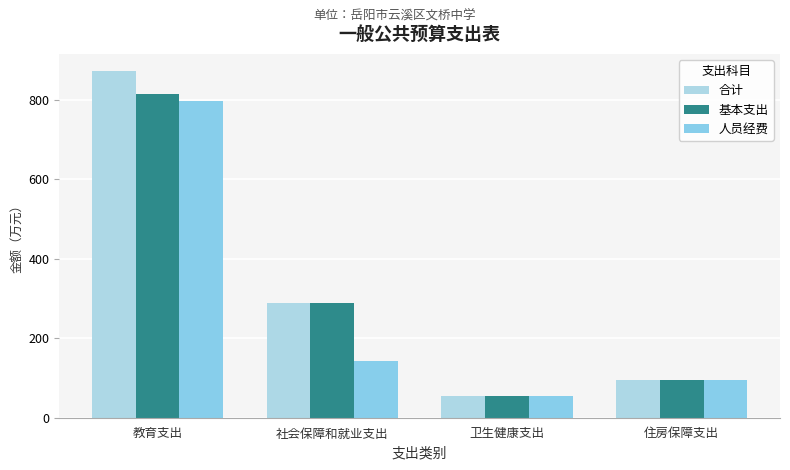

True or false: 合计 has a value of 54.3 at 卫生健康支出.

True